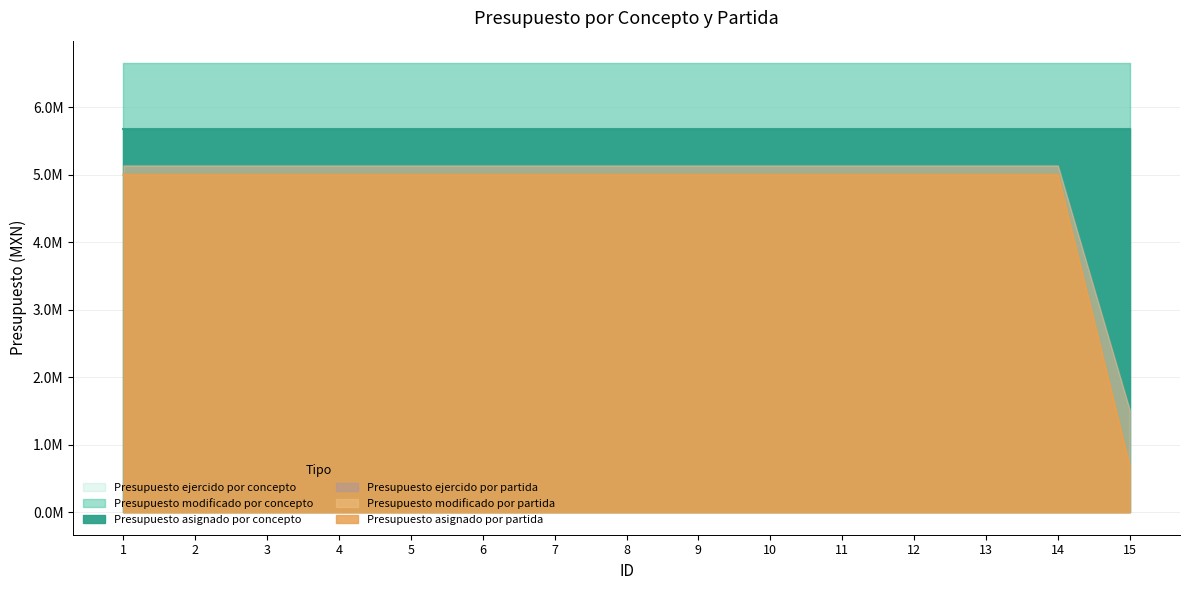

True or false: Presupuesto modificado por concepto has more than 2 interior local peaks.

False